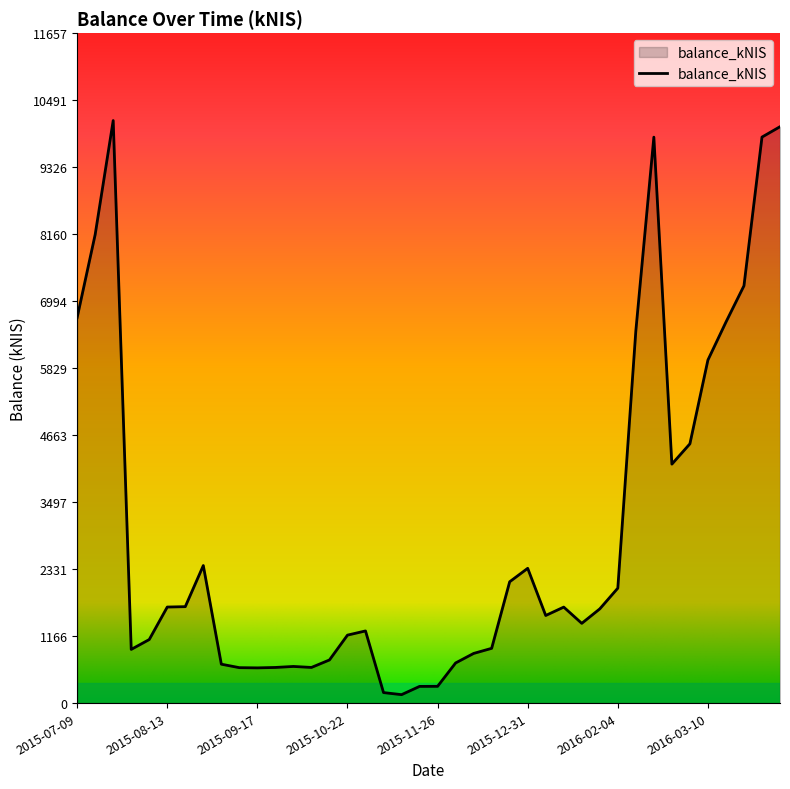

What is the difference between the maximum and minimum values?

9989.9